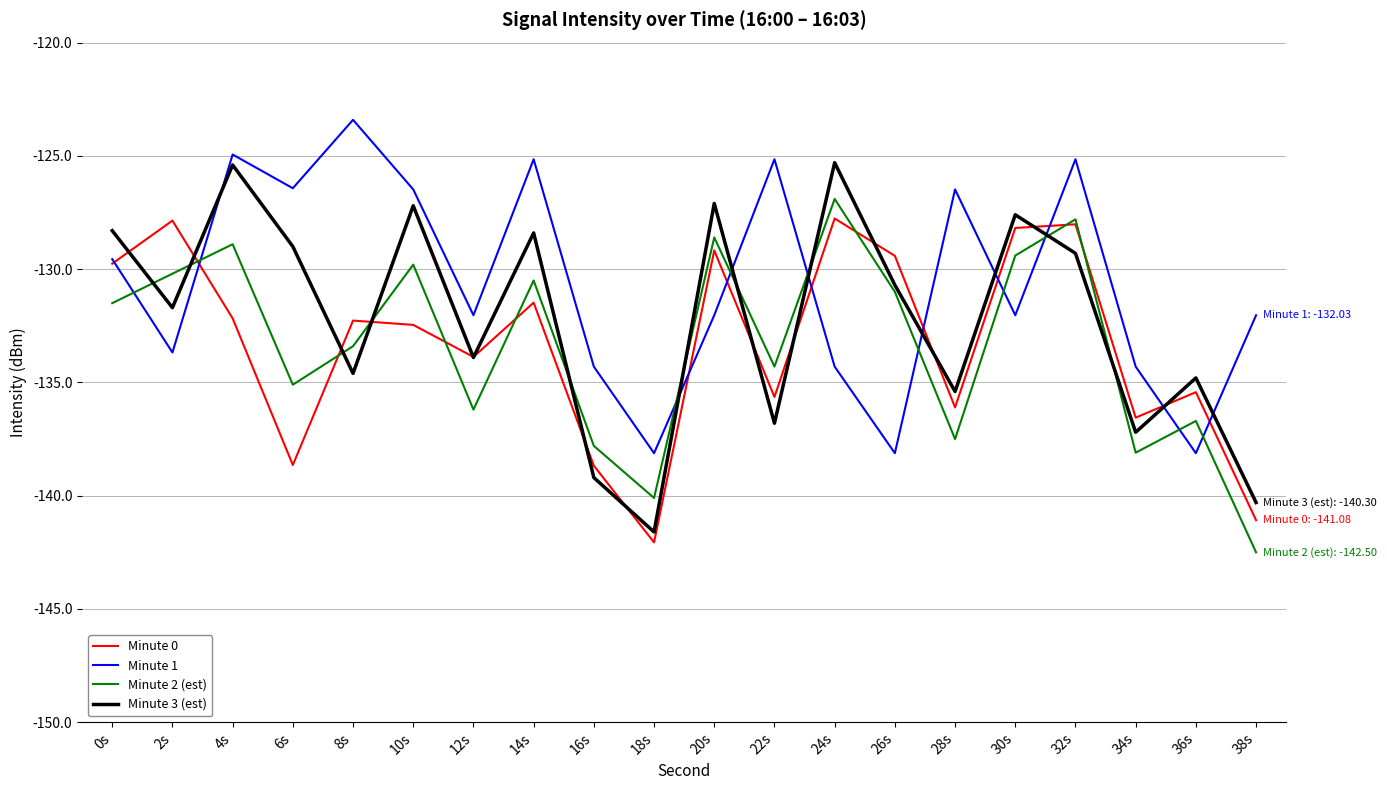

True or false: Minute 1 and Minute 3 (est) cross at least once.

True